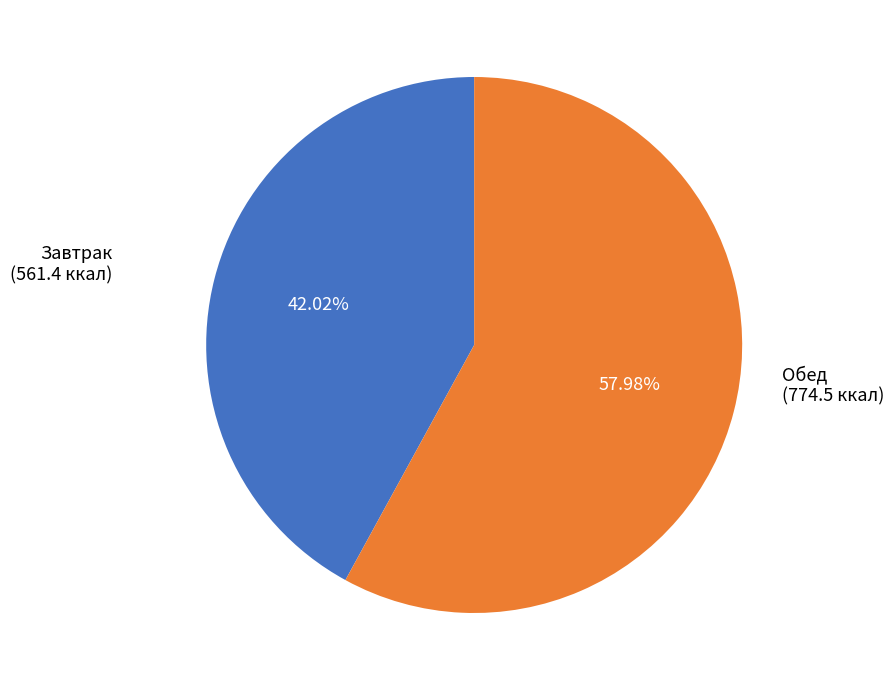

Between Обед and Завтрак, which is larger?

Обед